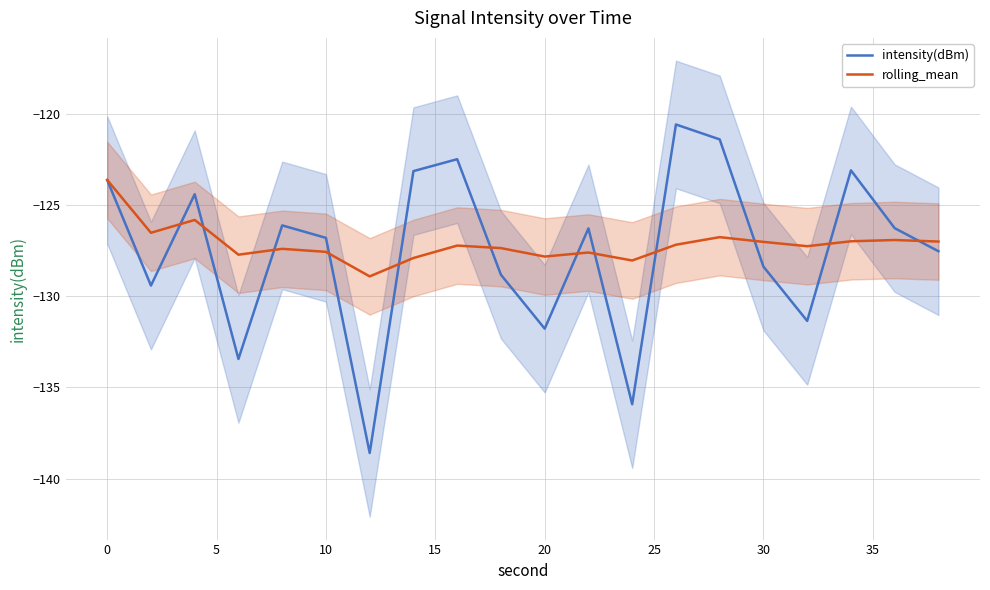

The rolling_mean series shows -43.1 at 30. True or false?

False